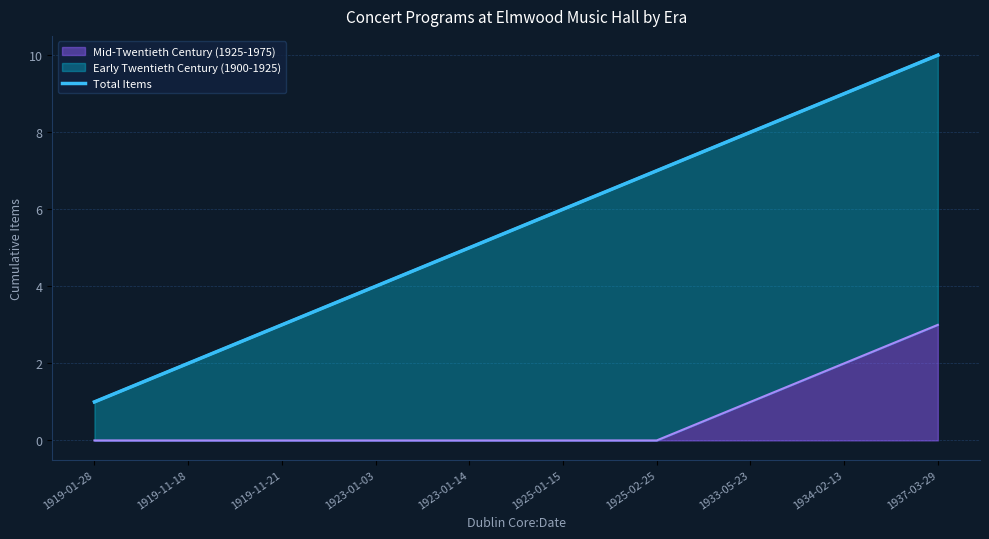

Count the values in the range 3 to 8.

6